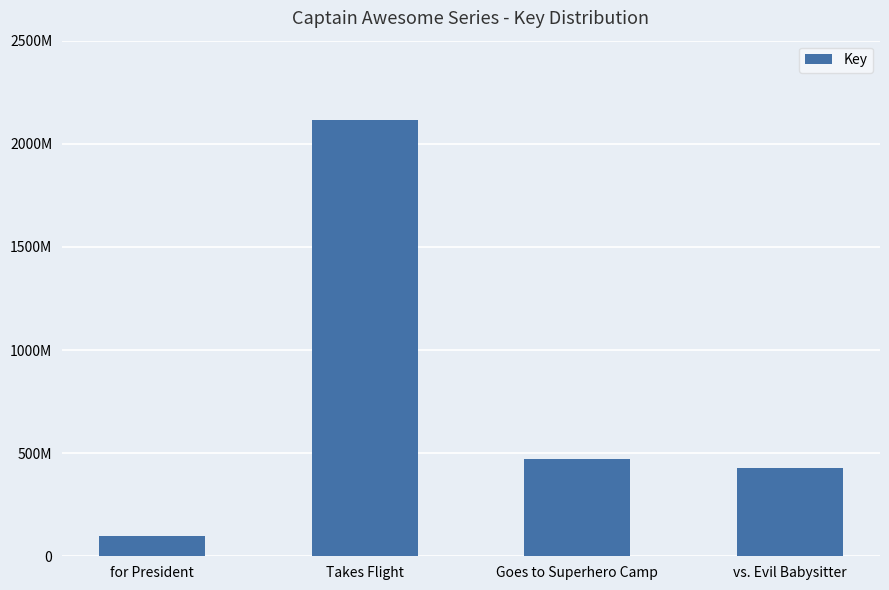

Which has a higher value, Goes to Superhero Camp or Takes Flight?

Takes Flight